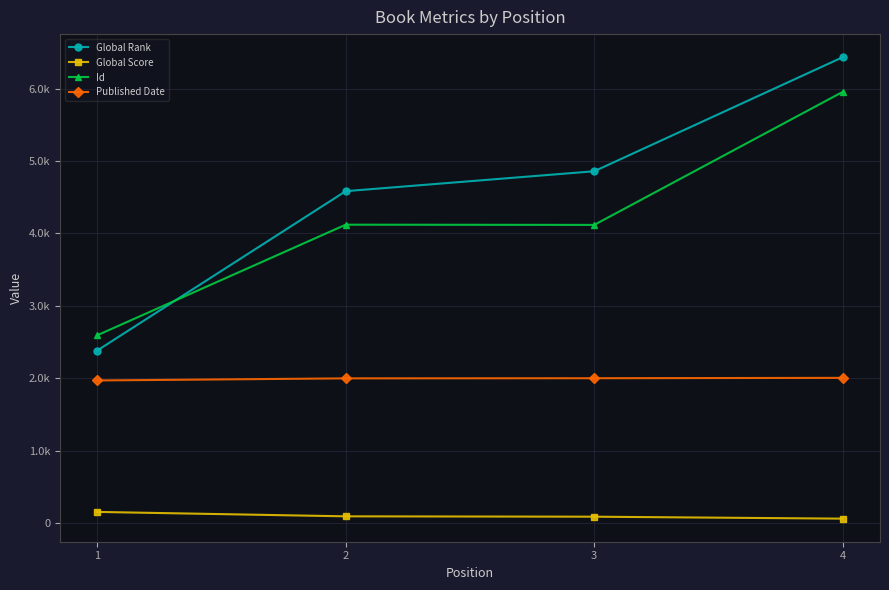

What is the value of the Global Rank point at the 2nd from the left?

4583